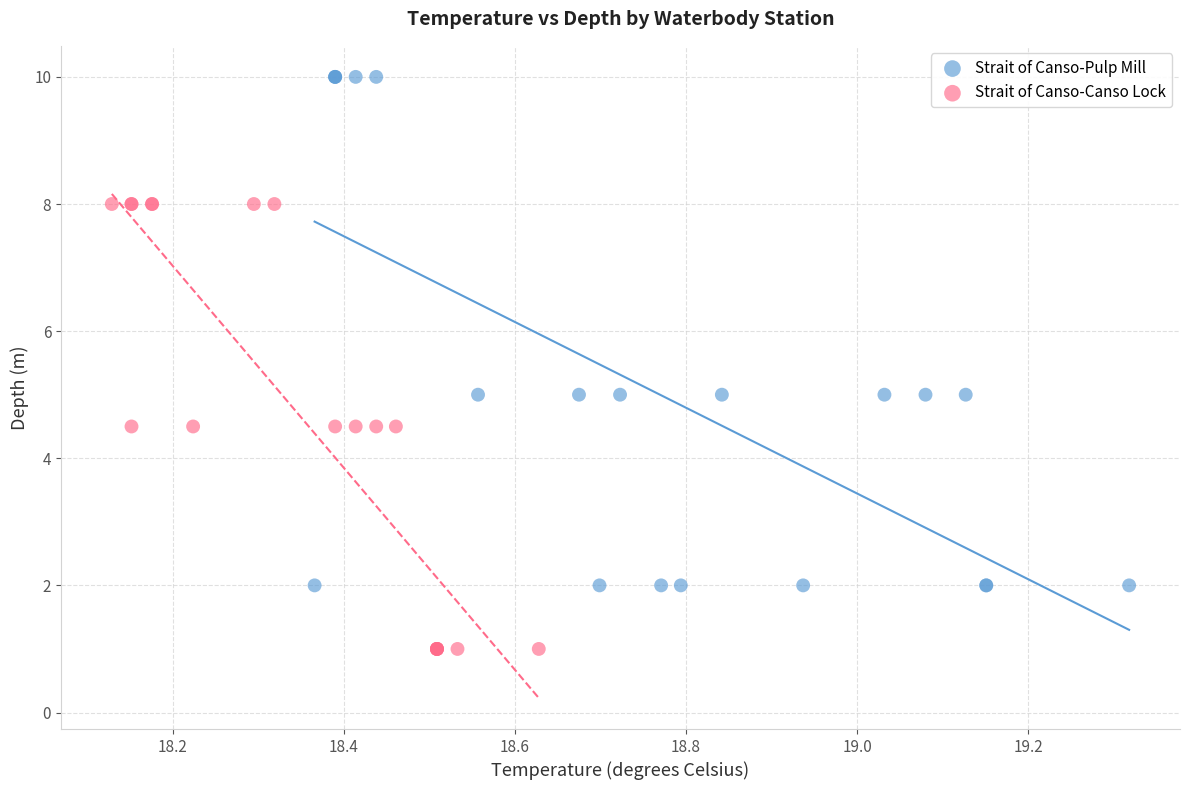

What are all the series names shown in the legend?

Strait of Canso-Pulp Mill, Strait of Canso-Canso Lock